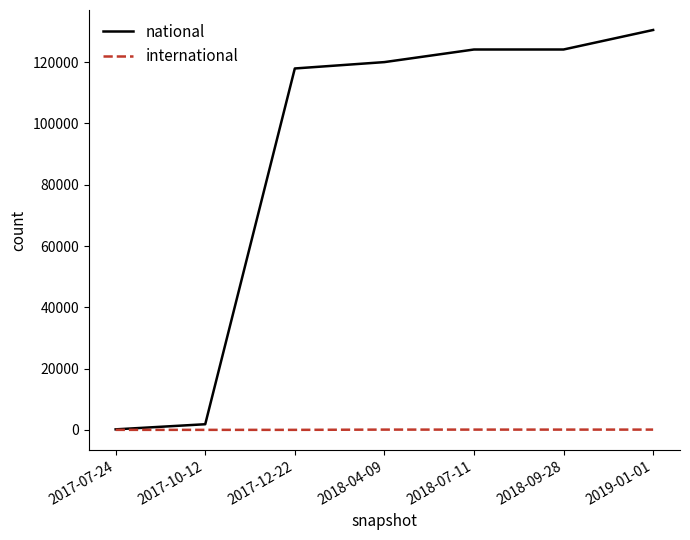

The value of national at 2018-07-11 is 124154. True or false?

True